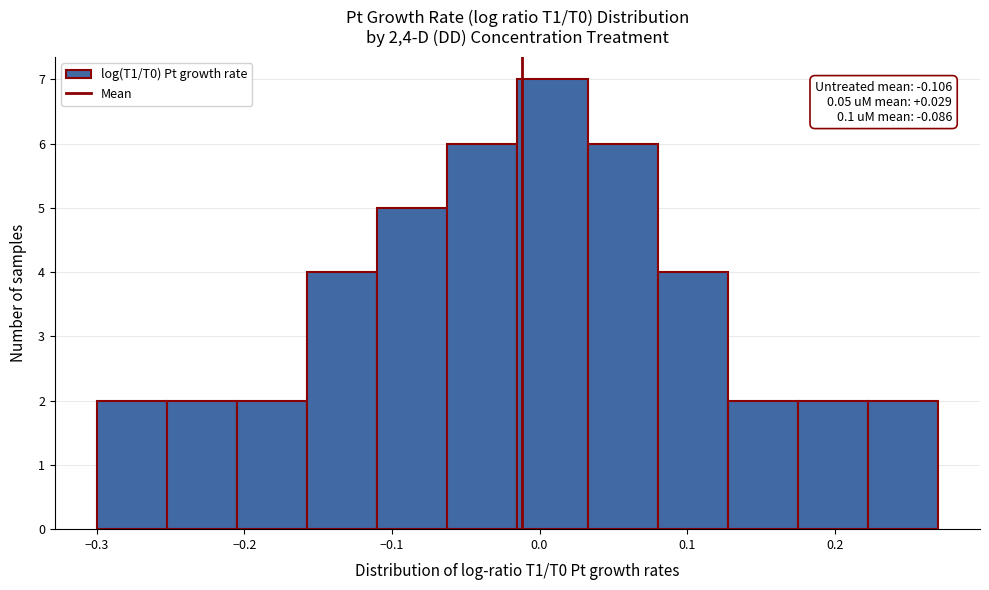

Which range on the x-axis has the tallest bar?

-0.01 to 0.03